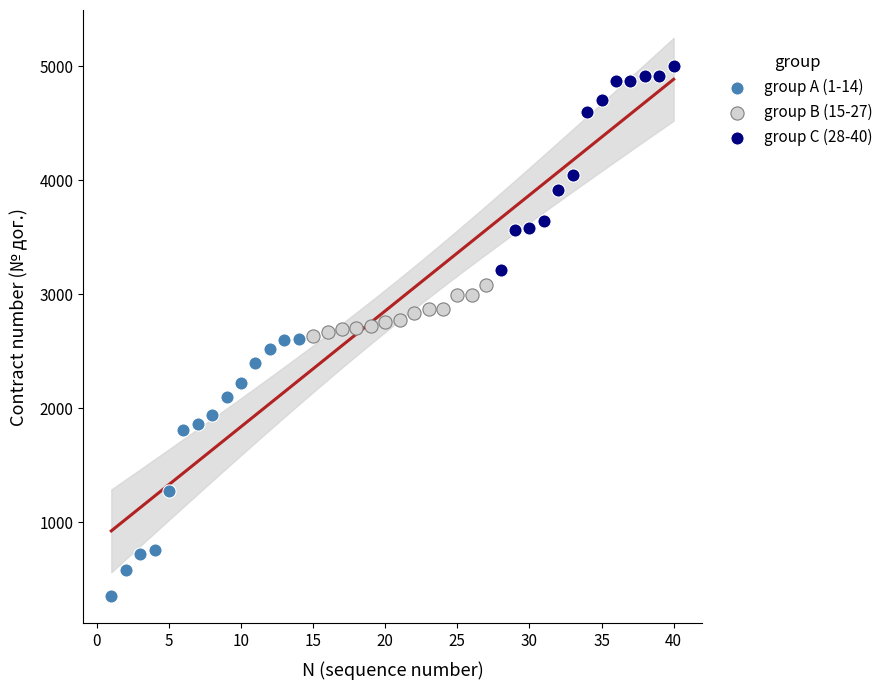

Which series has the largest Y range (max minus min)?

group A (1-14)